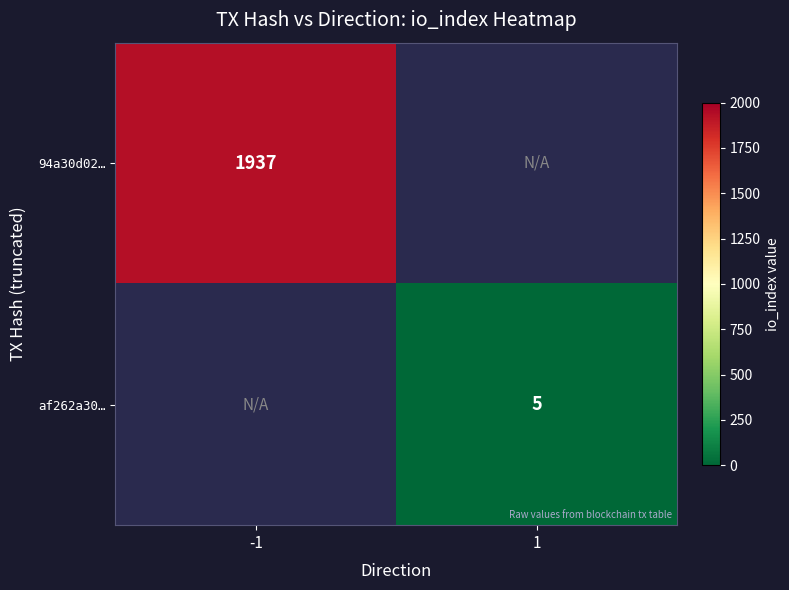

Is it true that 94a30d02… equals 1937 at -1?

True